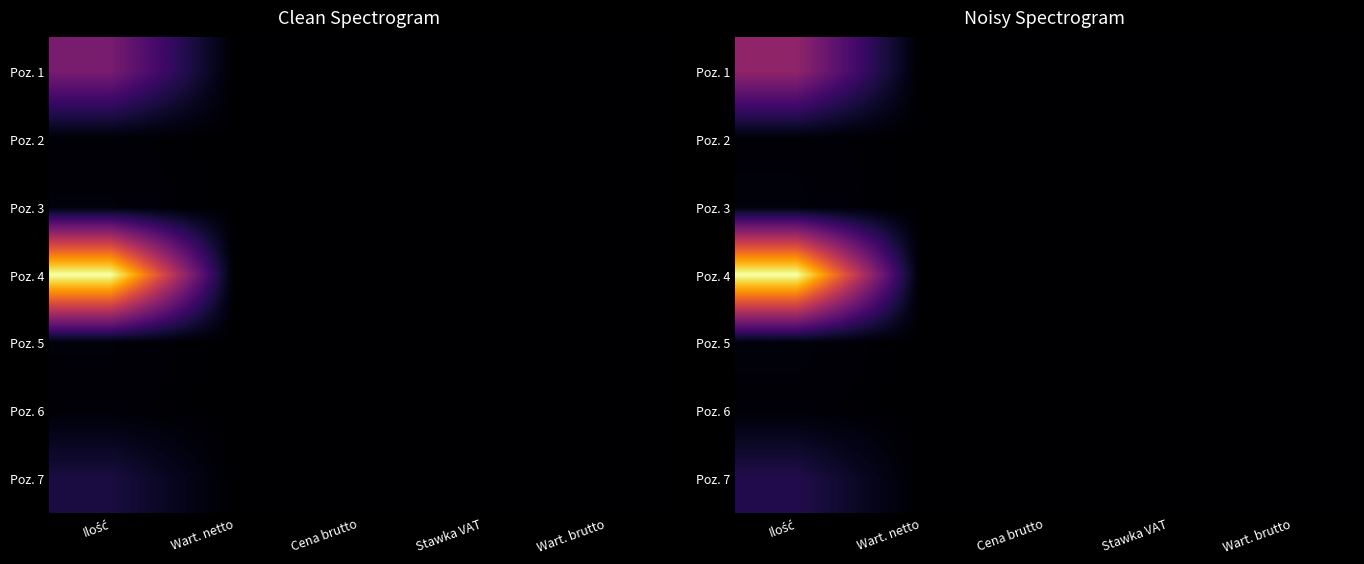

Rank the series by their maximum value, from highest to lowest.

Poz. 4, Poz. 1, Poz. 7, Poz. 5, Poz. 3, Poz. 2, Poz. 6